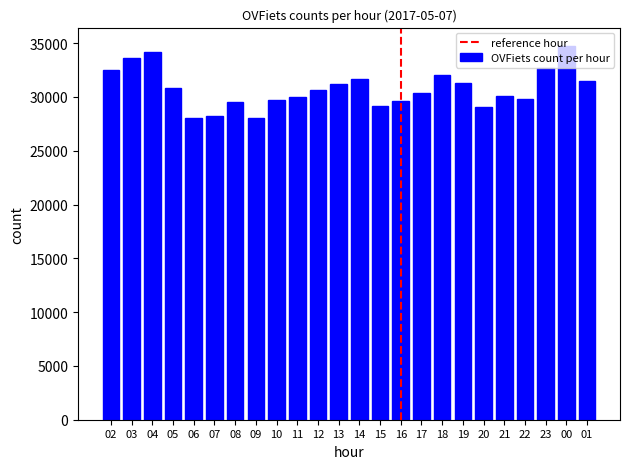

What is the smallest value displayed?

28011